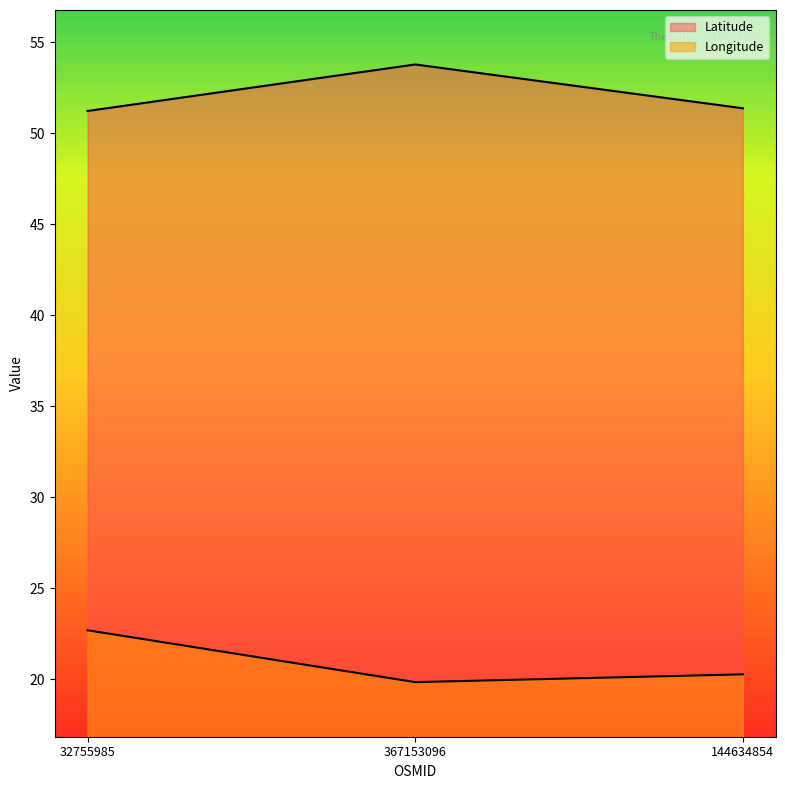

What is the greatest value displayed?

53.8